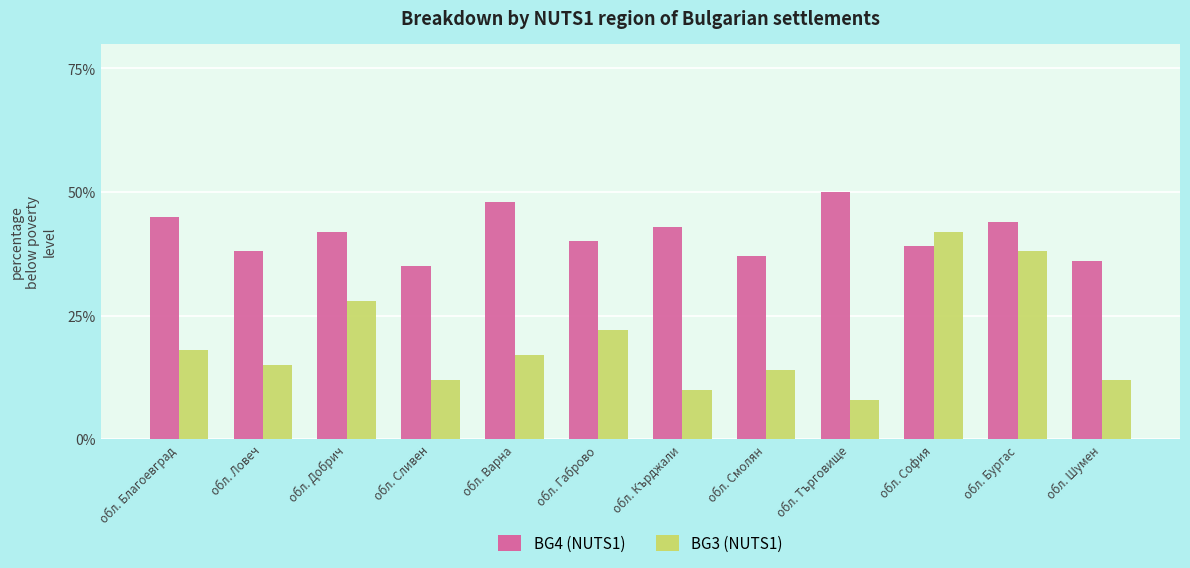

Which series has the widest spread of values?

BG3 (NUTS1)